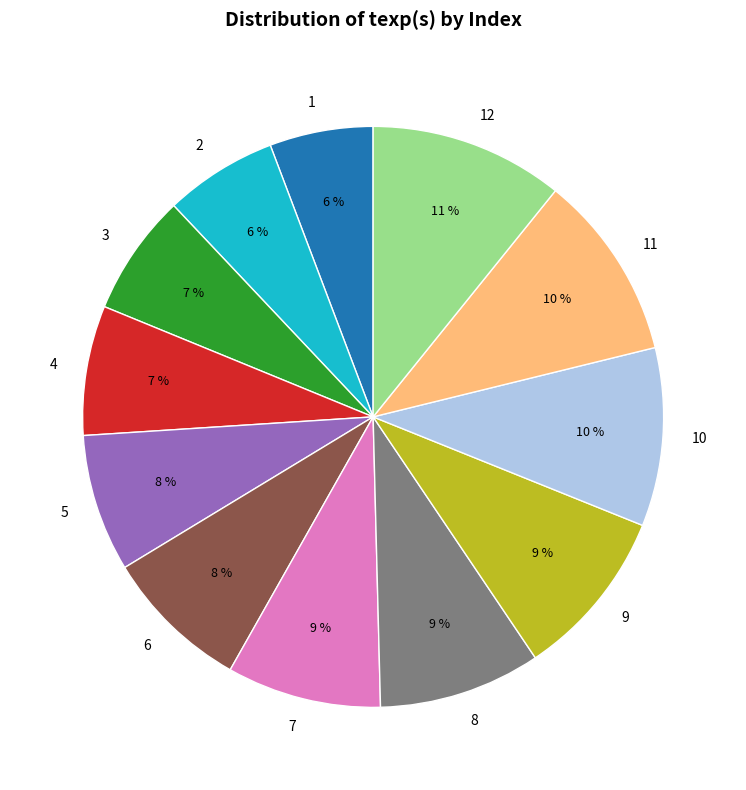

True or false: 8 accounts for 9% of the total.

True